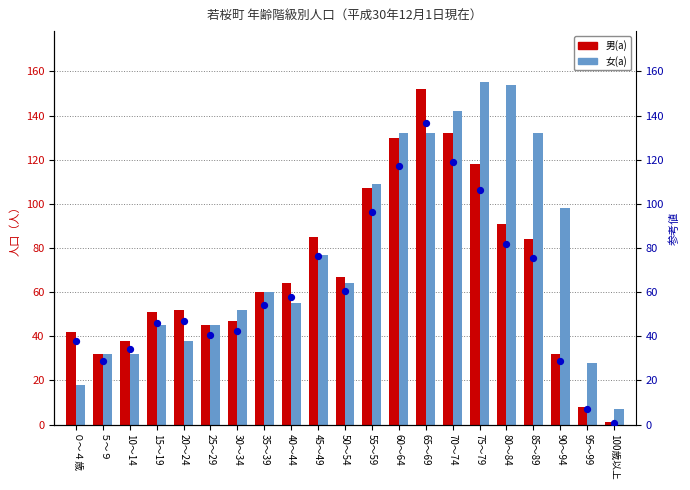

Which series has the largest total across all categories?

女(a)